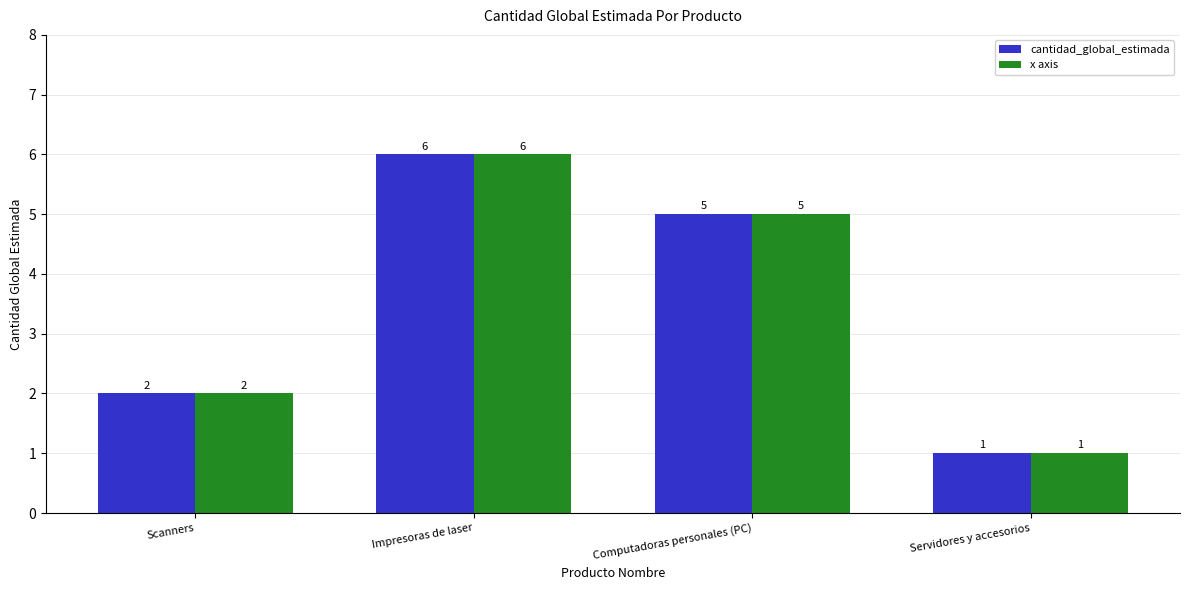

What is the sum of the cantidad_global_estimada values at Impresoras de laser and Servidores y accesorios?

7